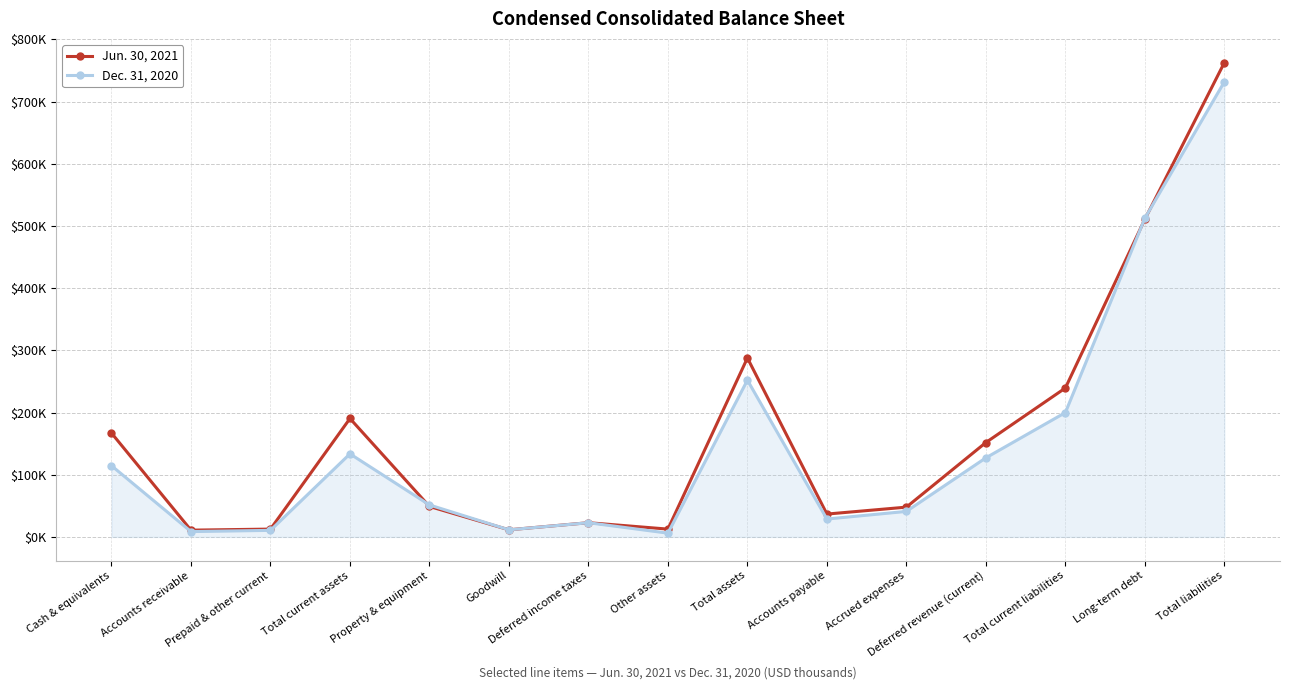

What position from the right is Prepaid & other current?

13